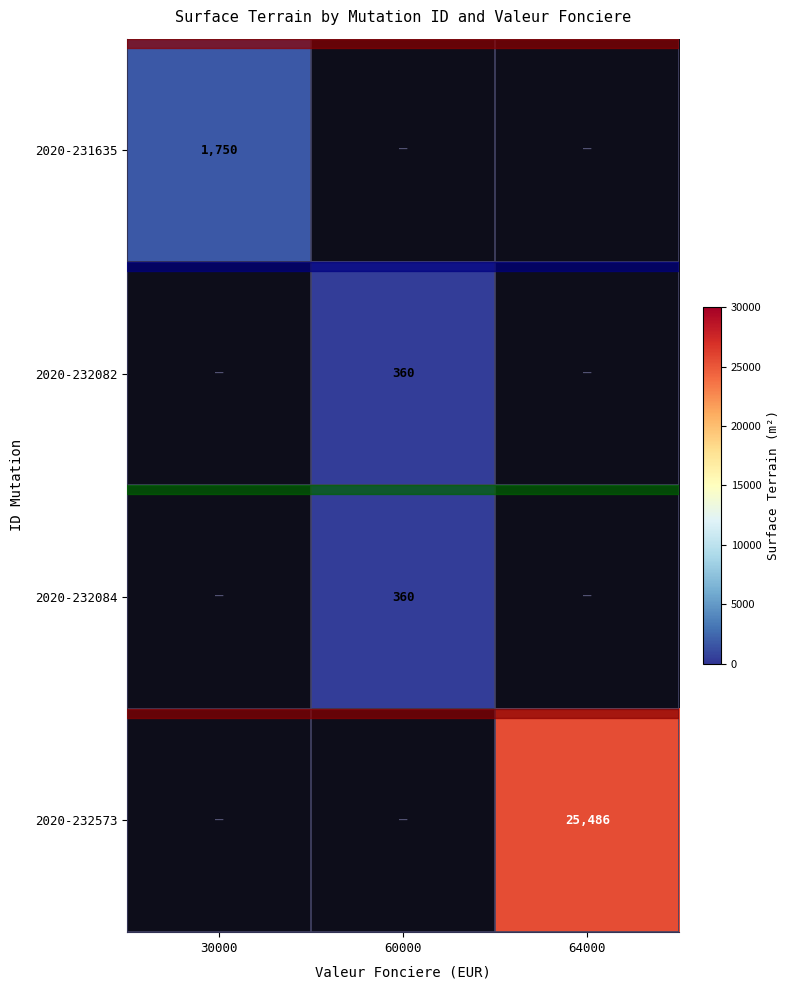

The 2020-232082 series shows 360 at 60000. True or false?

True